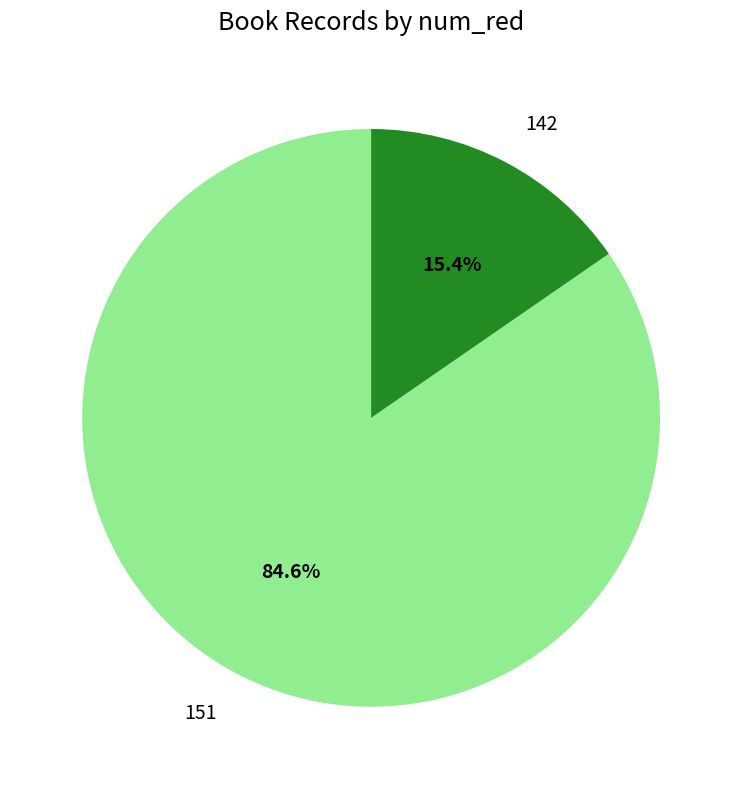

How many segments does this pie chart have?

2